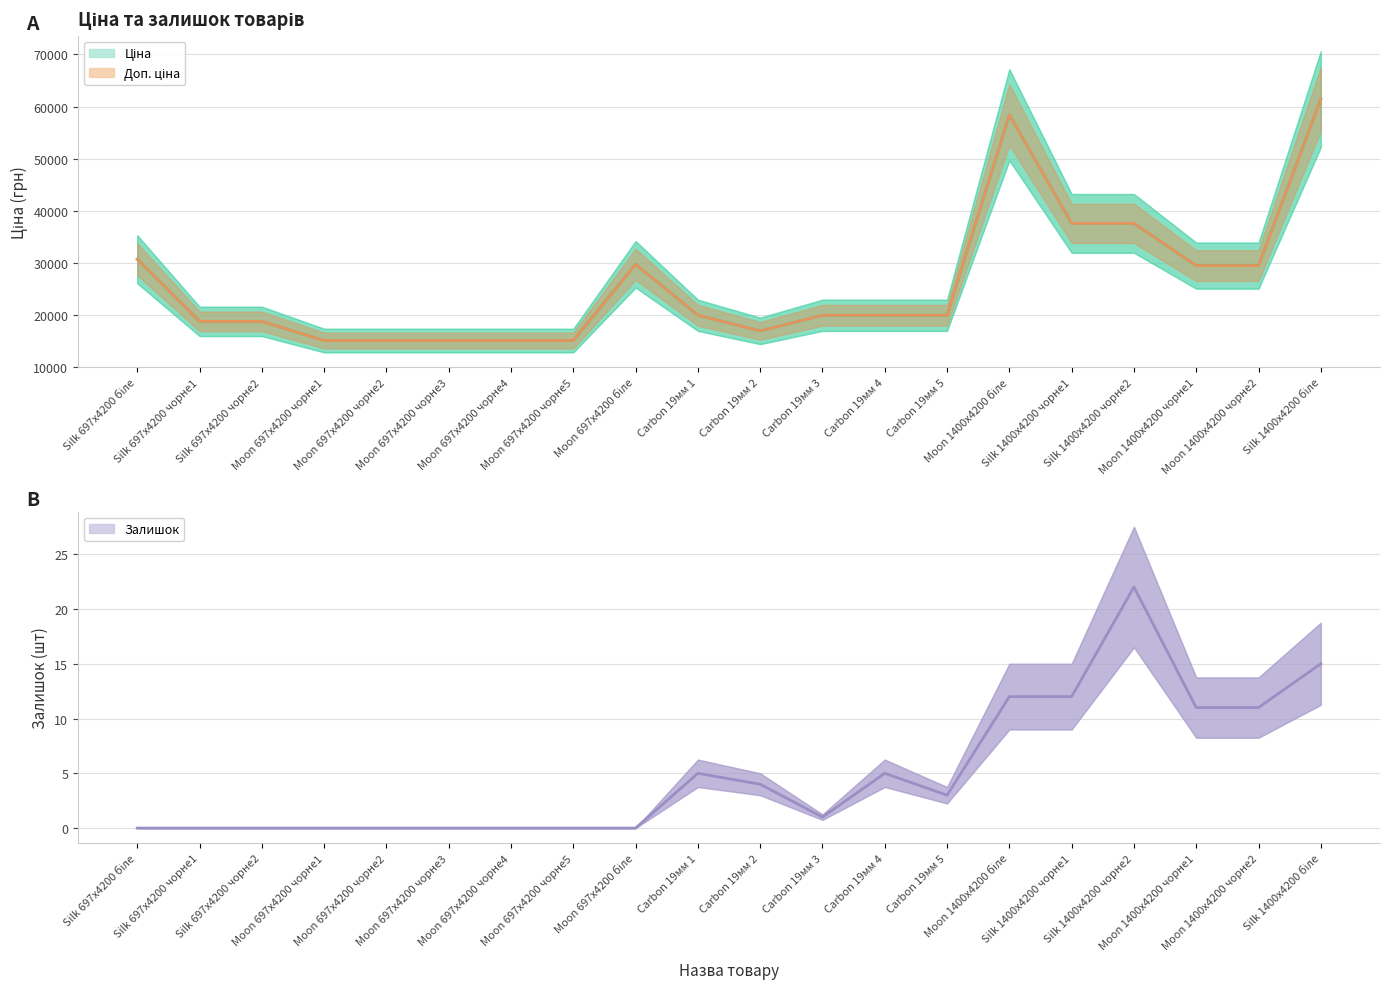

Which category has the lowest value across all series?

Silk 697x4200 біле